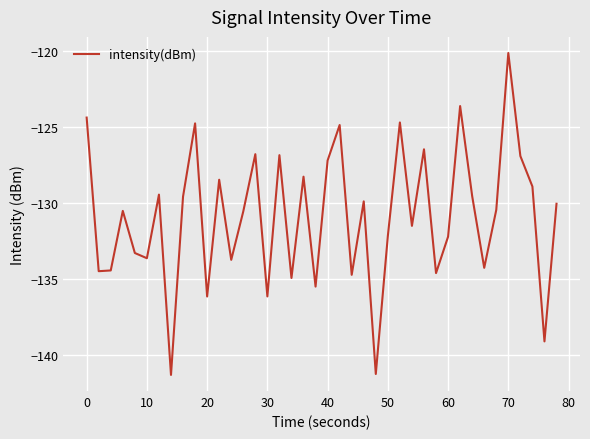

What is the smallest value displayed?

-141.3